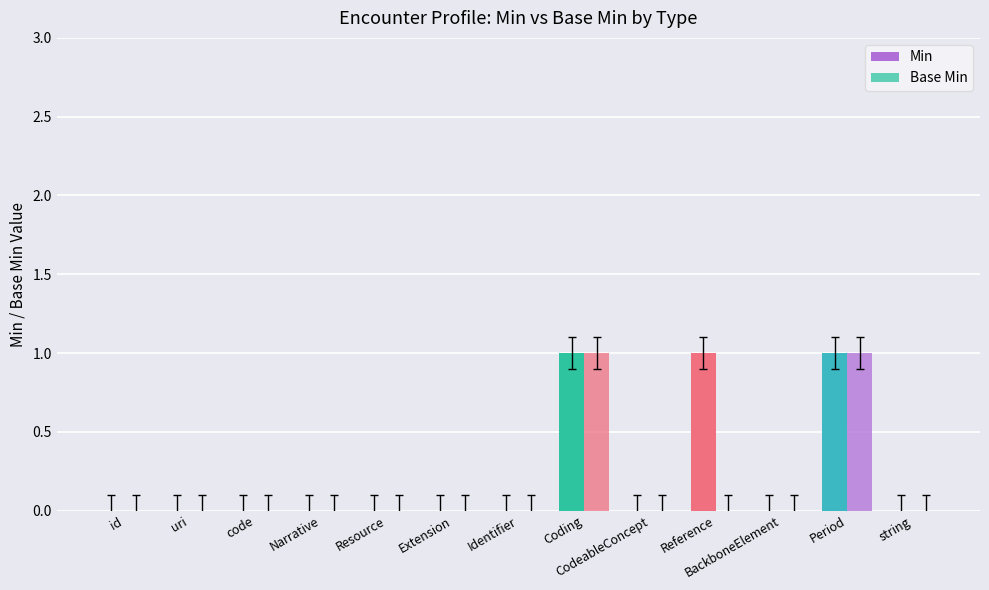

What is the difference between the maximum and minimum values in the Base Min series?

1